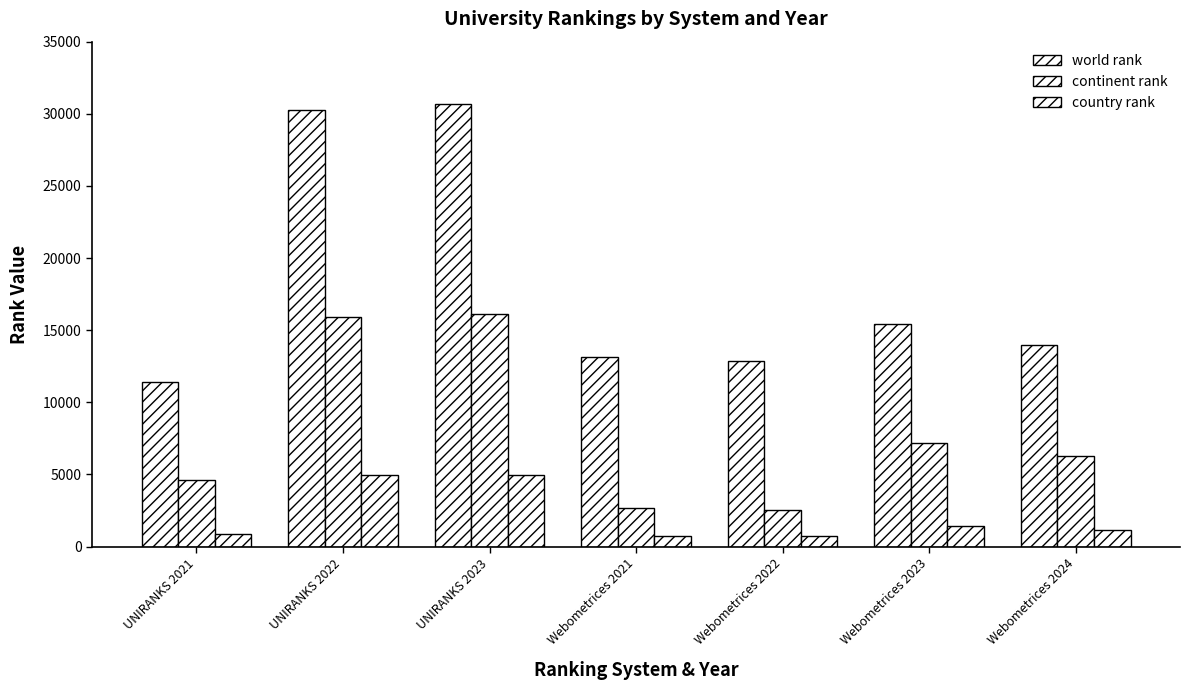

List the labels in order of country rank value, smallest first.

Webometrices 2022, Webometrices 2021, UNIRANKS 2021, Webometrices 2024, Webometrices 2023, UNIRANKS 2022, UNIRANKS 2023